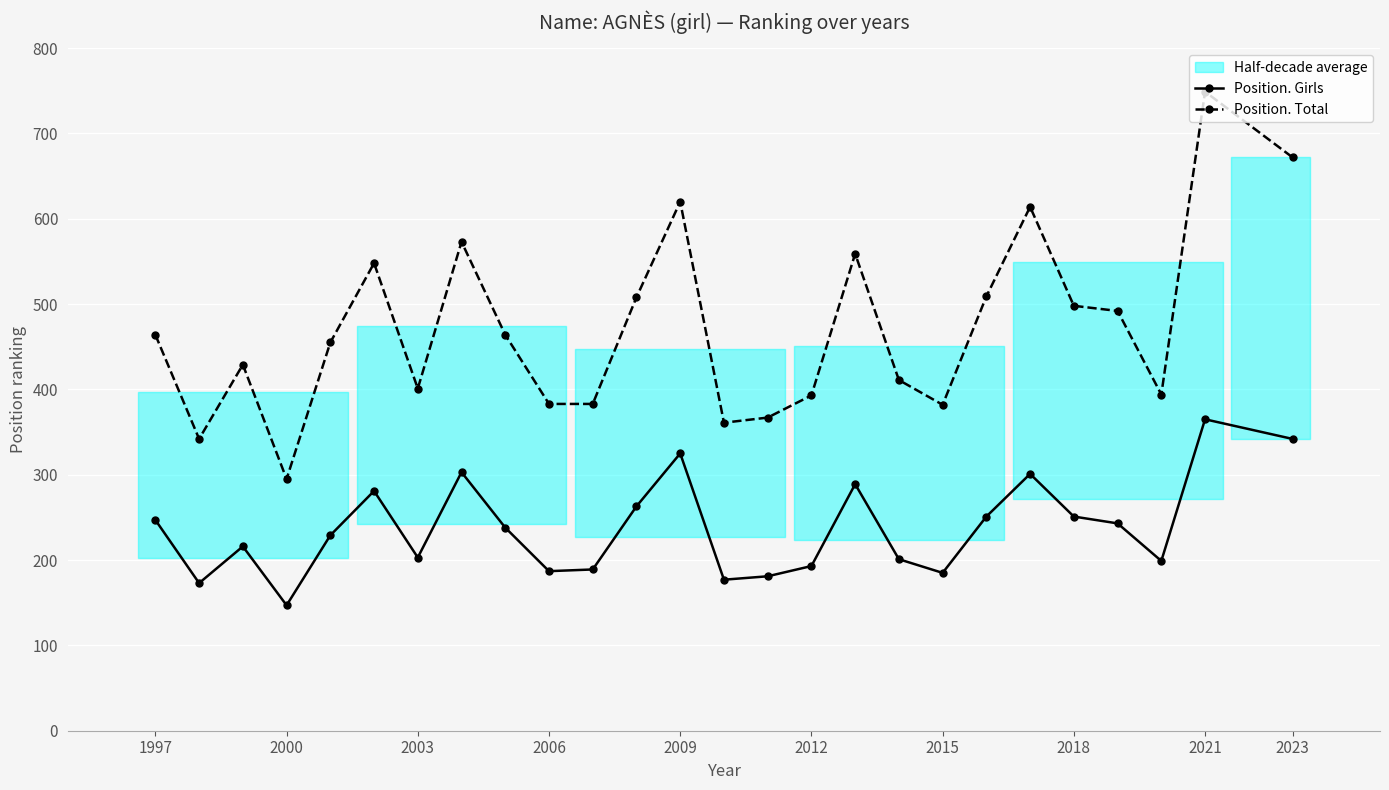

How many lines are shown in the chart?

2